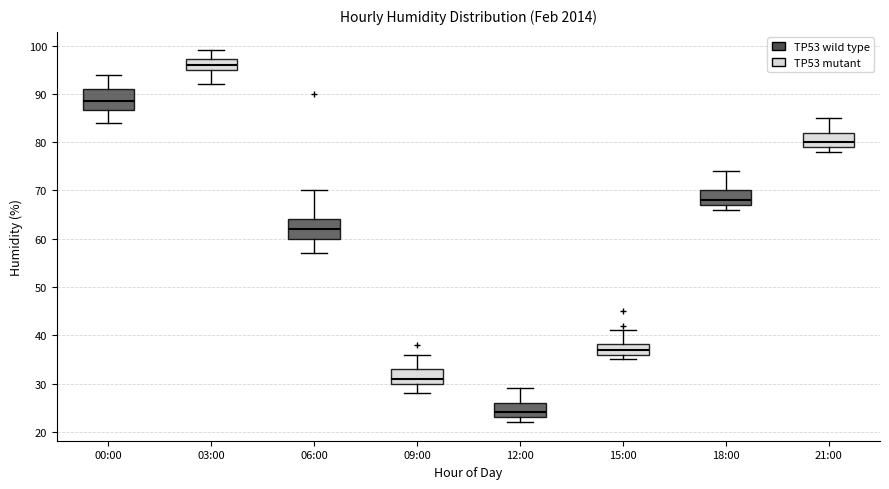

Reading left to right, transcribe this box plot: for each box, give where its median line is, the range the box spans, and where its two whiskers end, as read against the y-axis. The values are not printed on the chart, so give them approximately, as read against the axis.

00:00: median 89, box 87 to 91, whiskers 84 to 94
03:00: median 96, box 95 to 97, whiskers 92 to 99
06:00: median 62, box 60 to 64, whiskers 57 to 70
09:00: median 31, box 30 to 33, whiskers 28 to 36
12:00: median 24, box 23 to 26, whiskers 22 to 29
15:00: median 37, box 36 to 38, whiskers 35 to 41
18:00: median 68, box 67 to 70, whiskers 66 to 74
21:00: median 80, box 79 to 82, whiskers 78 to 85